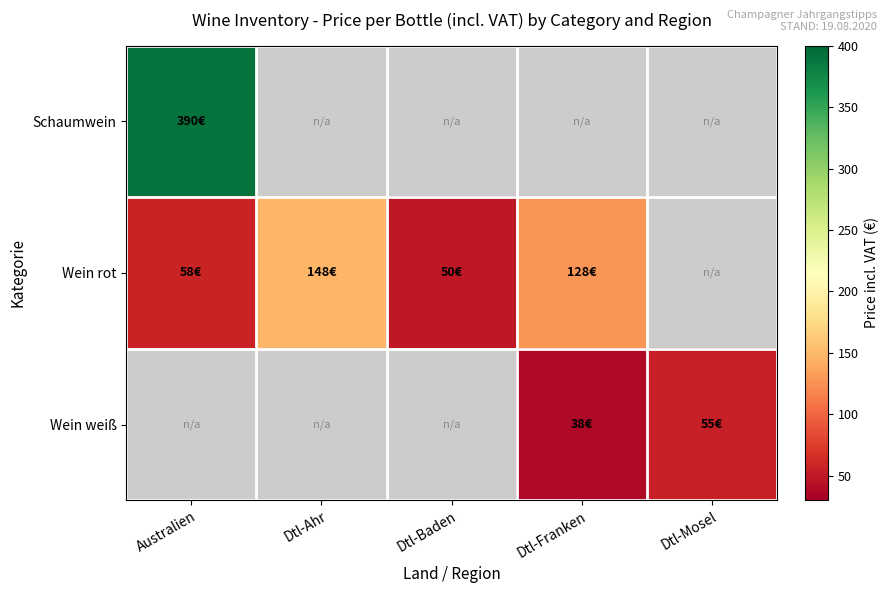

At which label does Wein rot reach its peak?

Dtl-Ahr